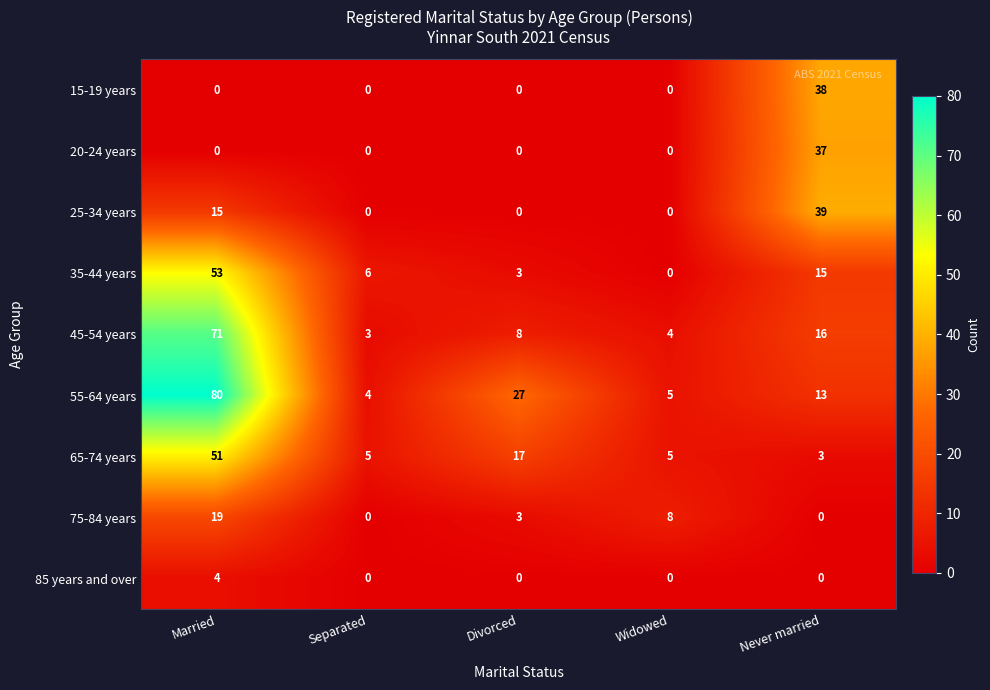

Rank the series by their maximum value, from highest to lowest.

55-64 years, 45-54 years, 35-44 years, 65-74 years, 25-34 years, 15-19 years, 20-24 years, 75-84 years, 85 years and over